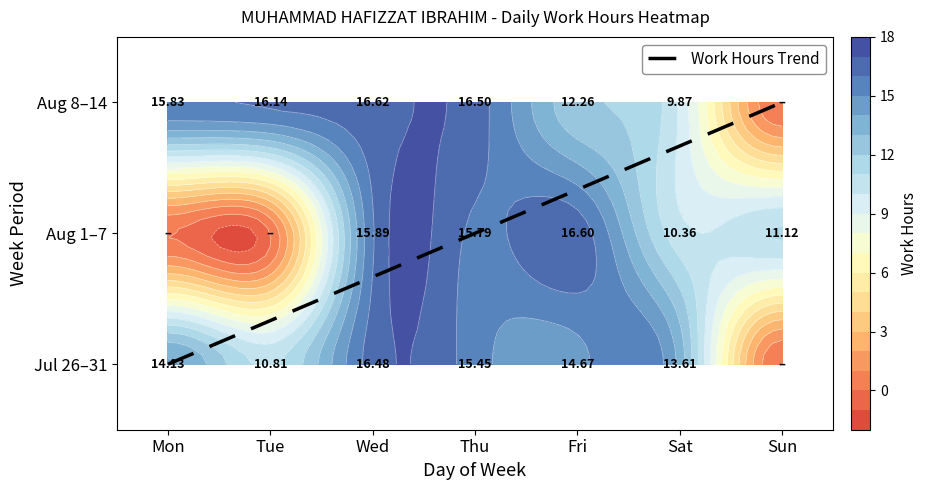

How many distinct data groups are displayed?

1